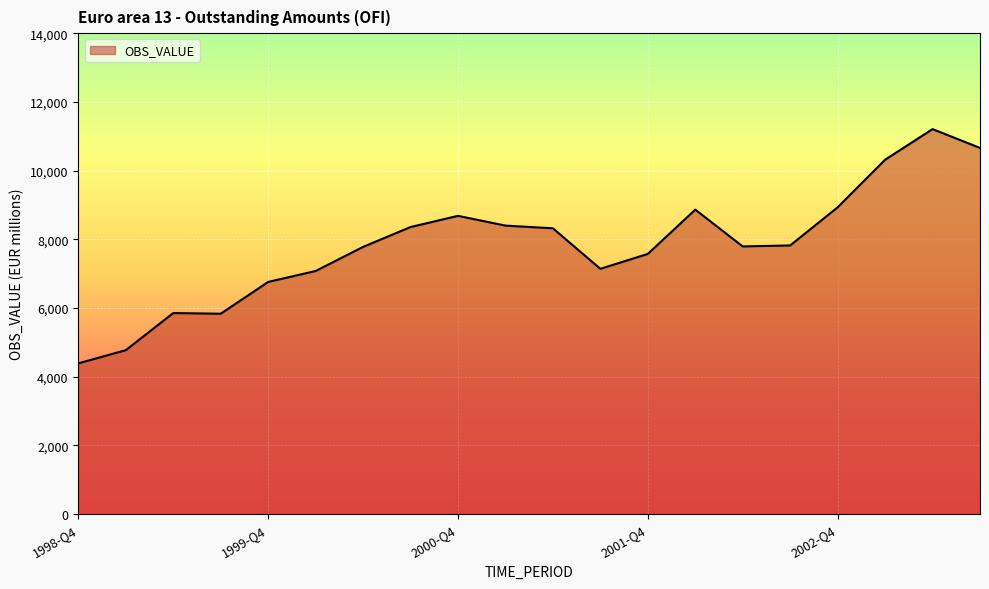

What is the difference between the maximum and minimum values?

6818.5